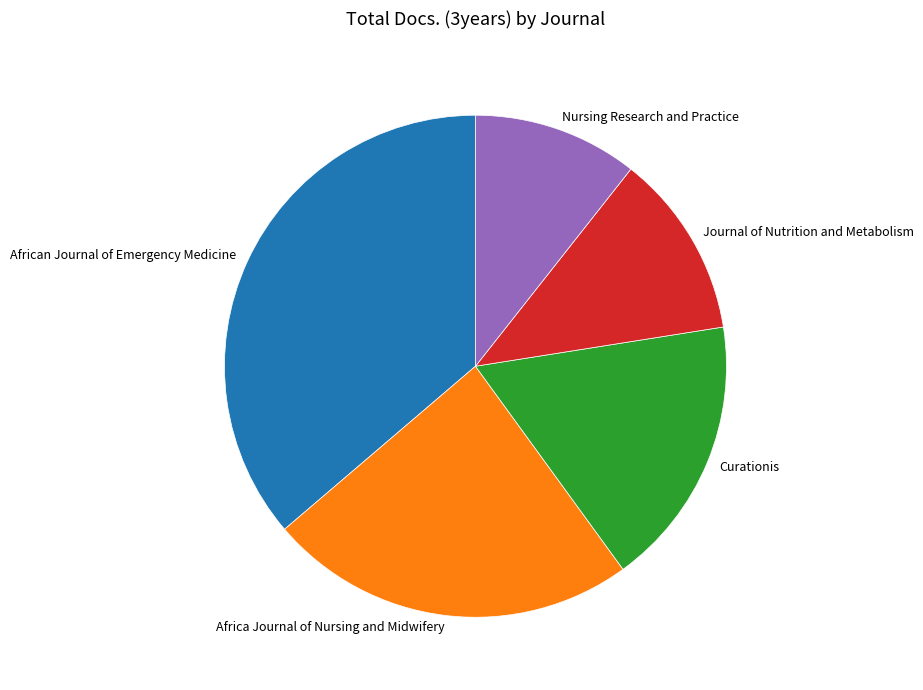

Do Curationis and Africa Journal of Nursing and Midwifery together represent more than half of the pie?

No